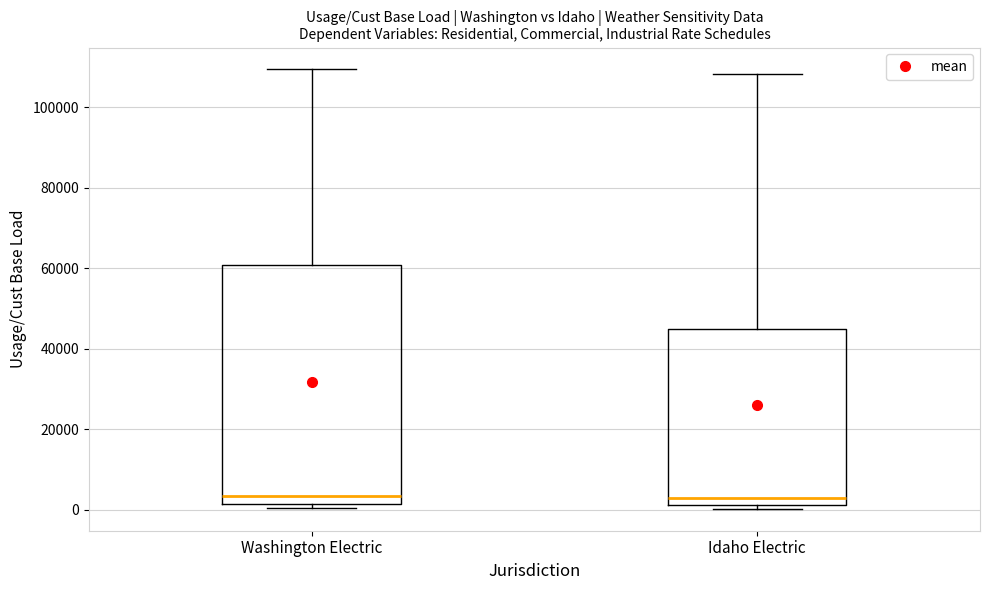

Which box is the tallest, from its lower edge to its upper edge?

Washington Electric